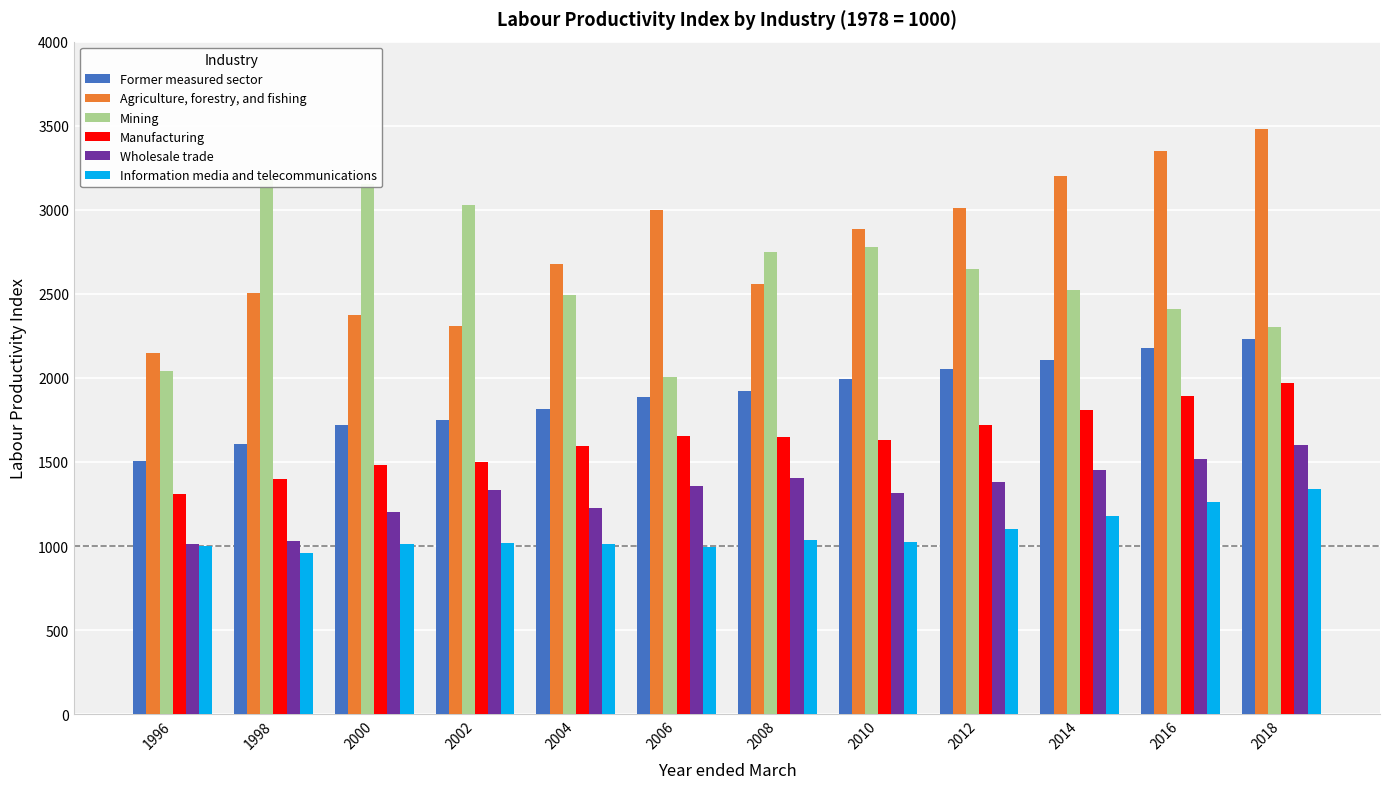

What is the total value across all series at 2000?

10949